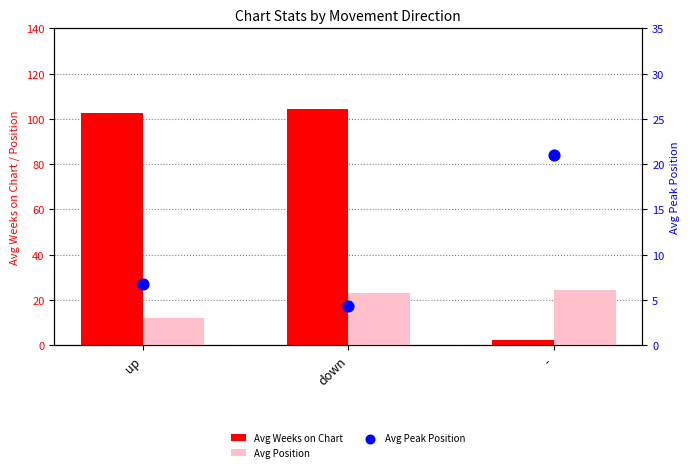

At how many categories does at least one series exceed 101?

2